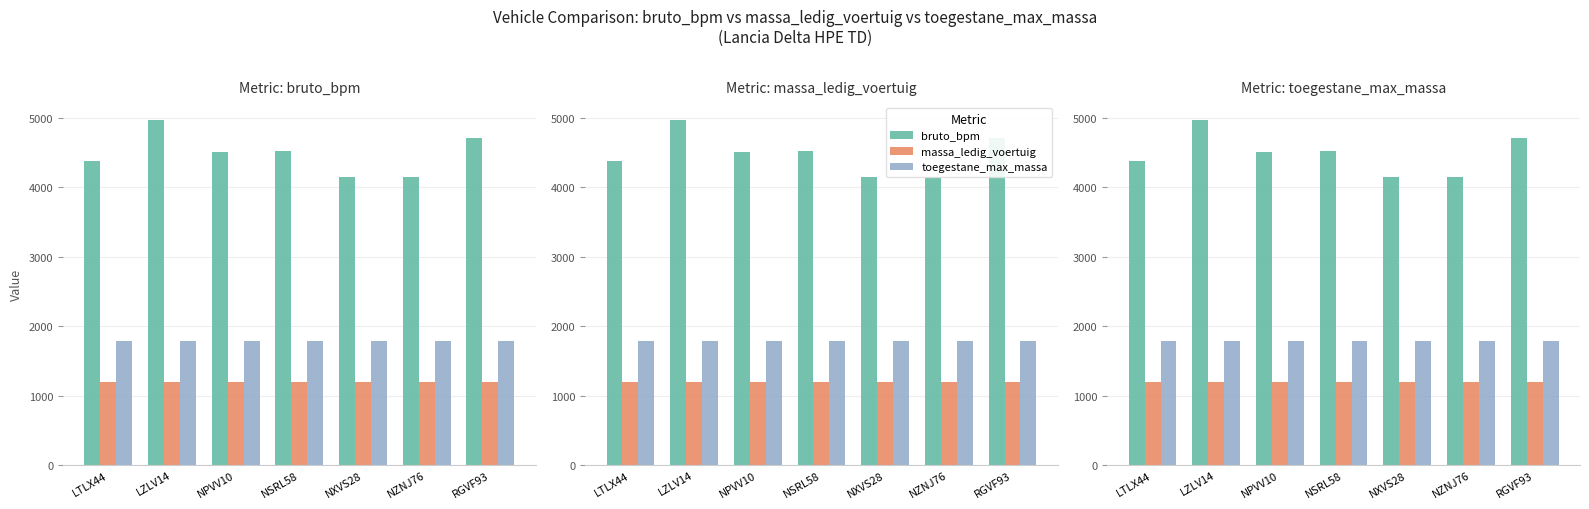

Which series has the largest total across all categories?

bruto_bpm